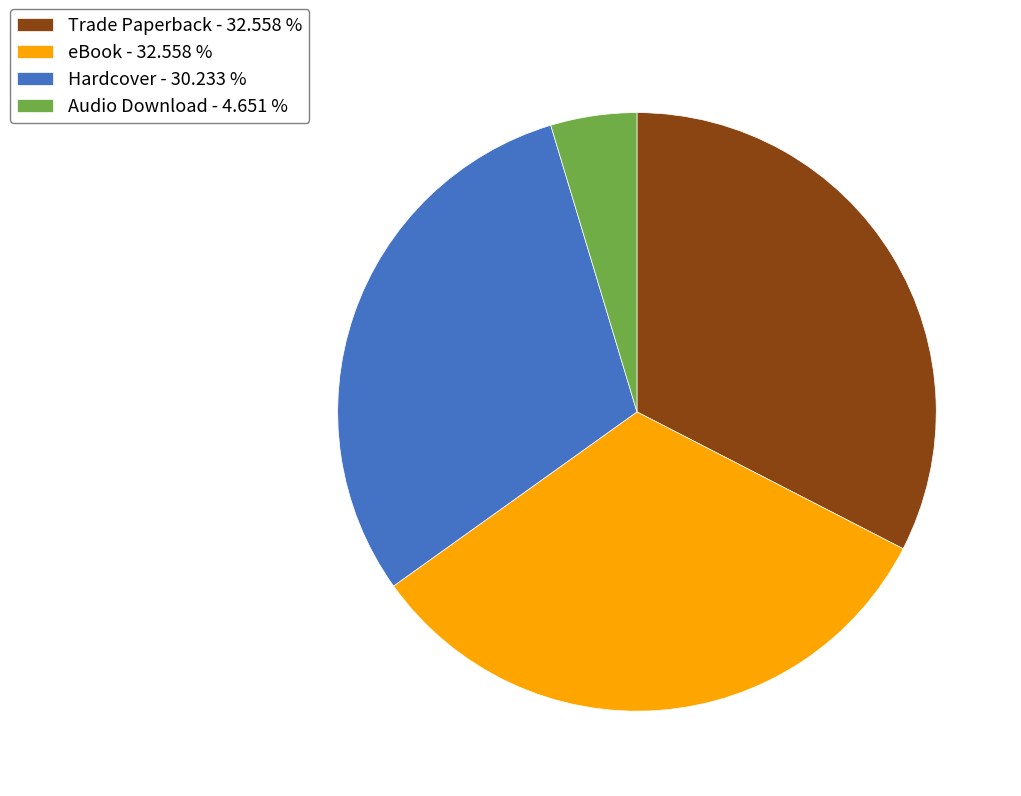

Is there any slice that represents more than half of the pie?

No